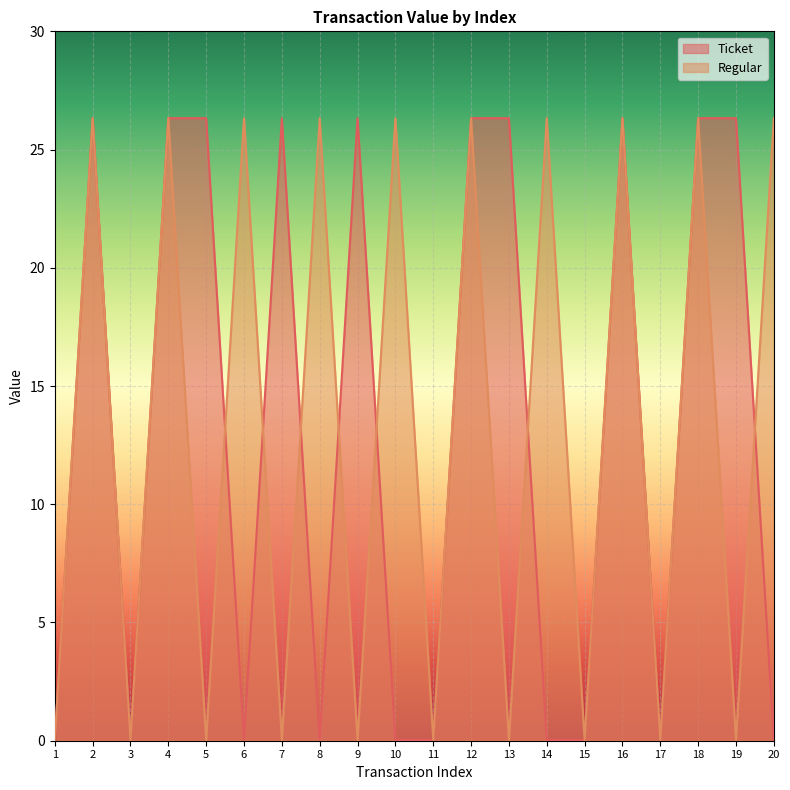

How many data points does each series have?

20